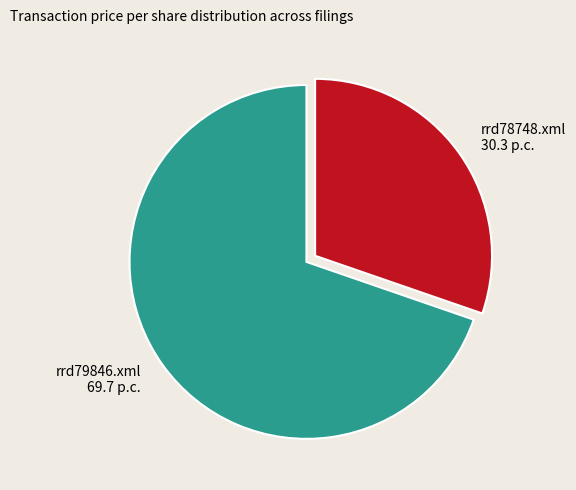

What is the largest slice in the pie chart?

rrd79846.xml